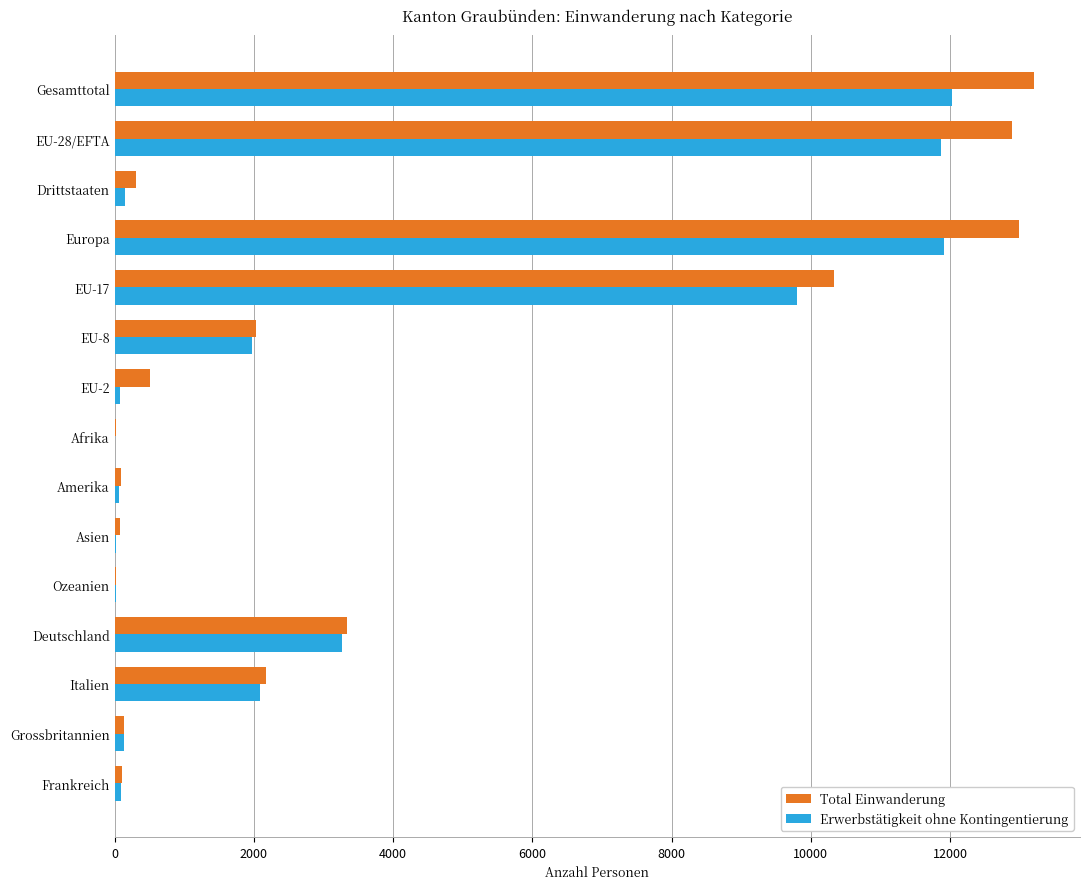

What is the maximum value for Erwerbstätigkeit ohne Kontingentierung?

12022